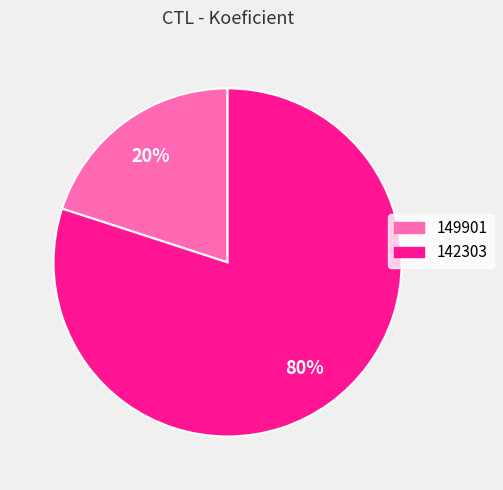

True or false: 142303 accounts for 95% of the total.

False